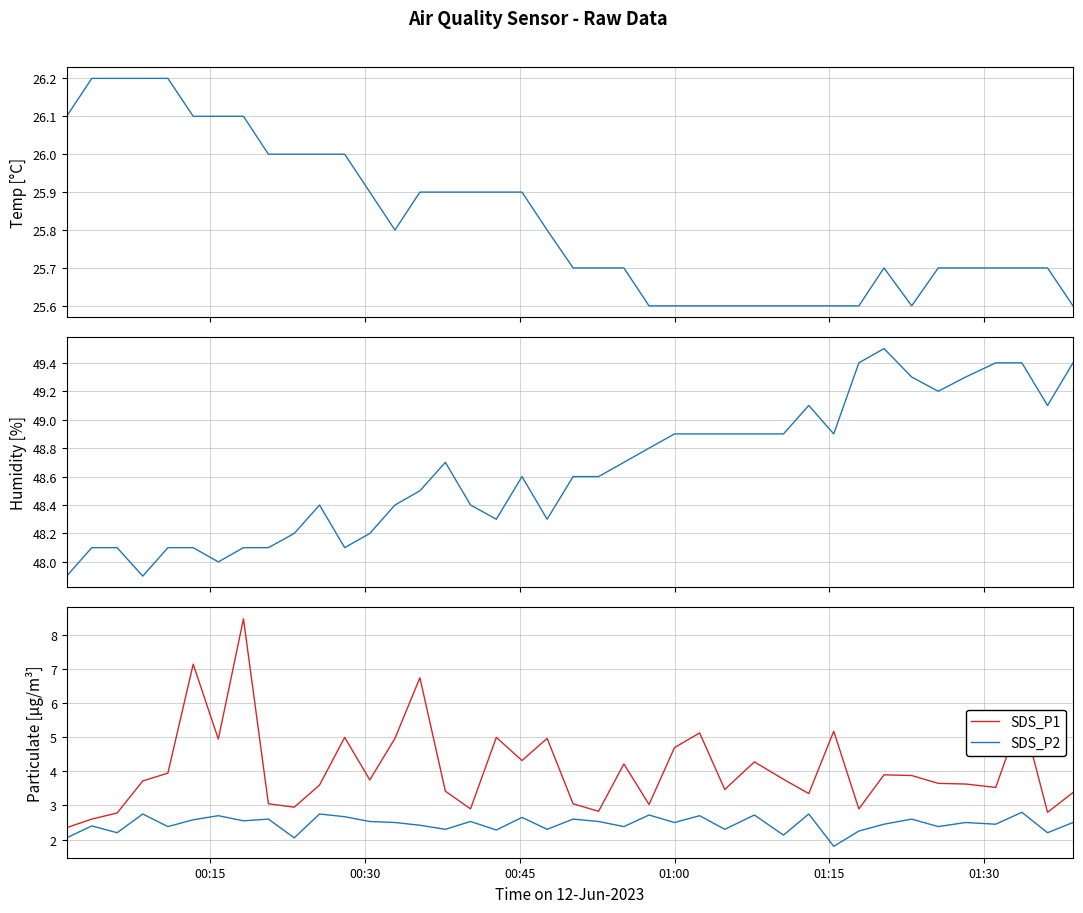

What is the minimum value for SDS_P2?

1.8